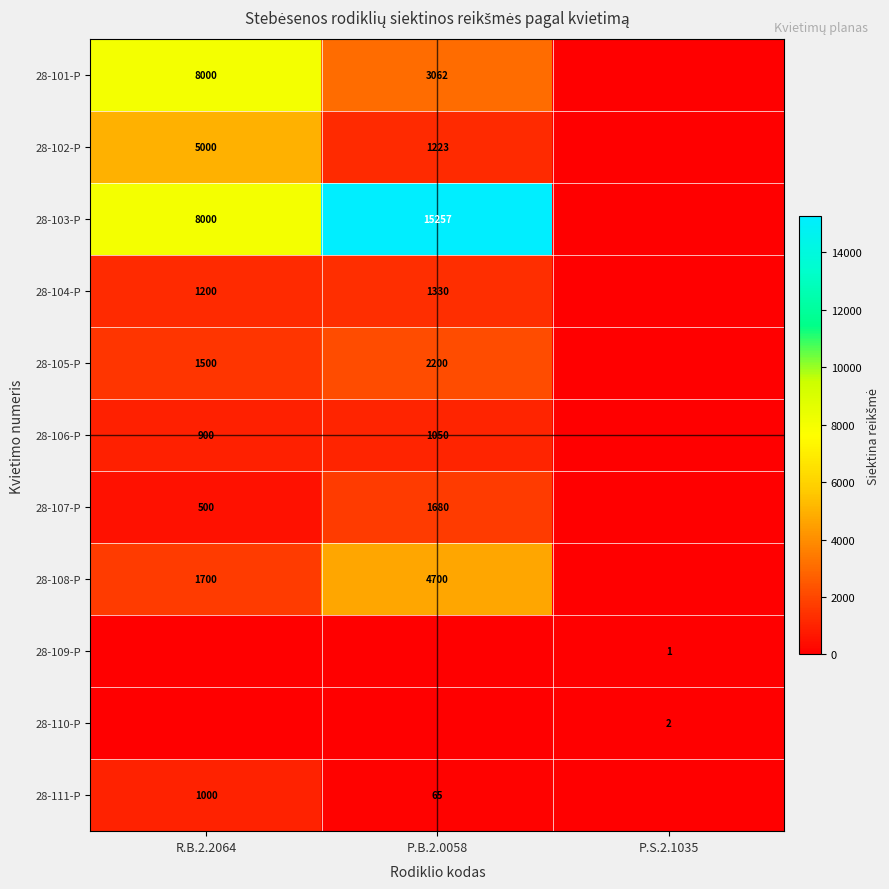

The 28-111-P series shows 1667 at R.B.2.2064. True or false?

False